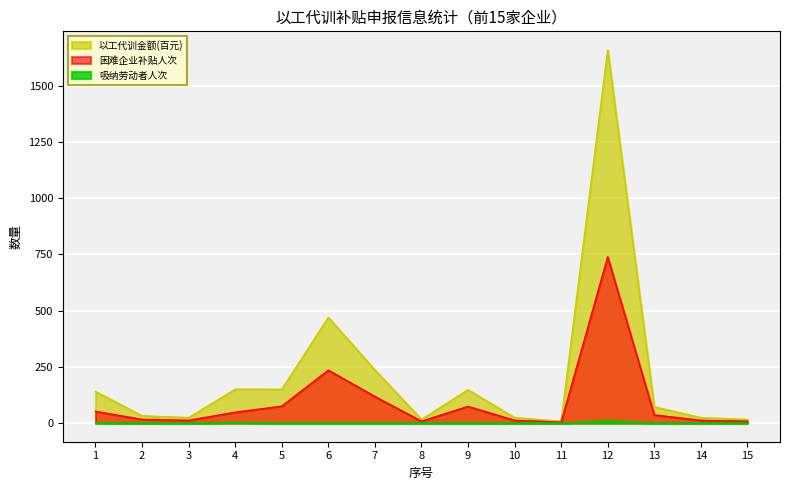

Is it true that 吸纳劳动者人次 equals 0.0 at 11?

True